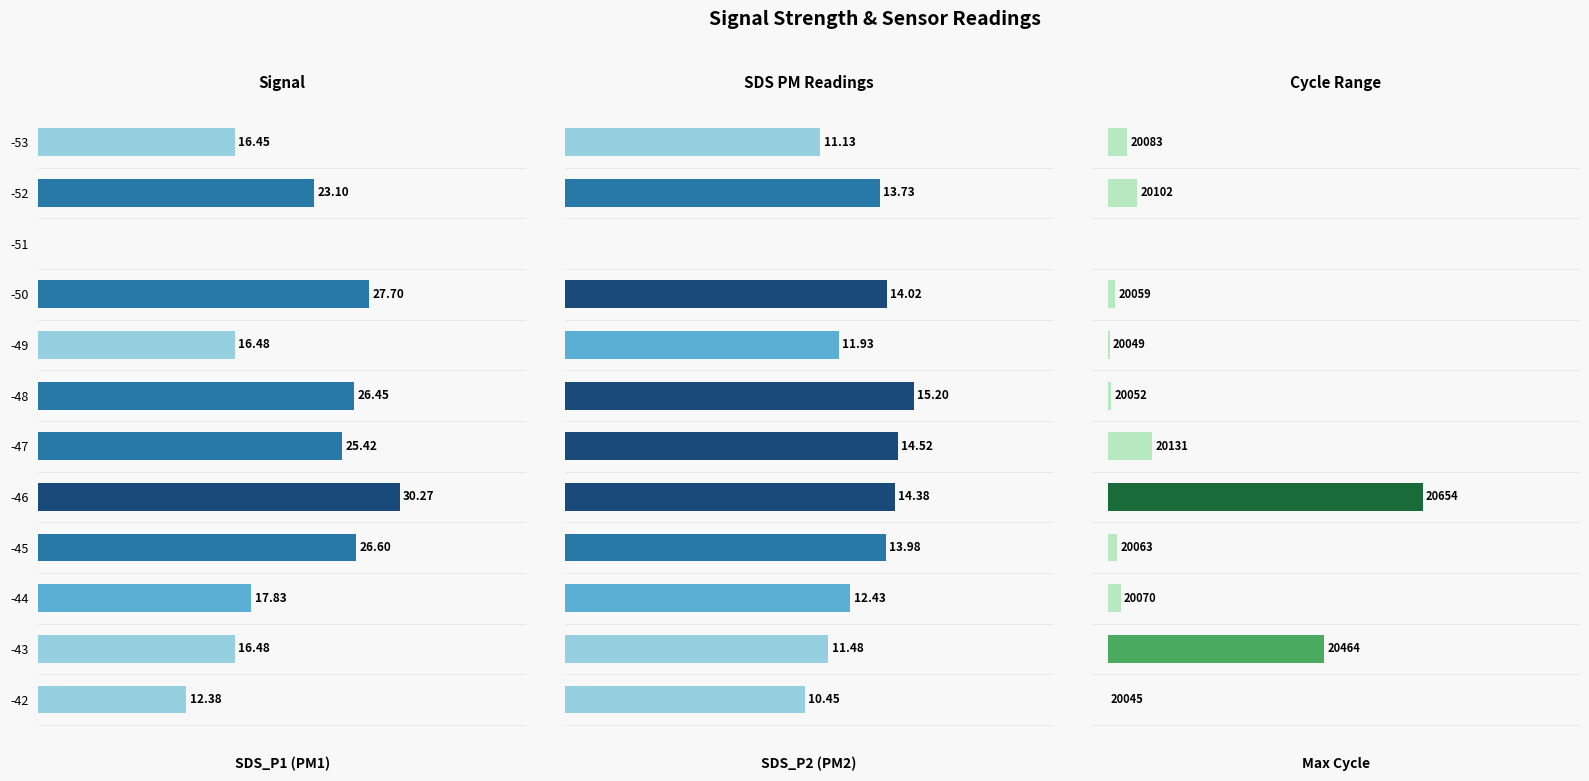

Does the chart contain any negative values?

No